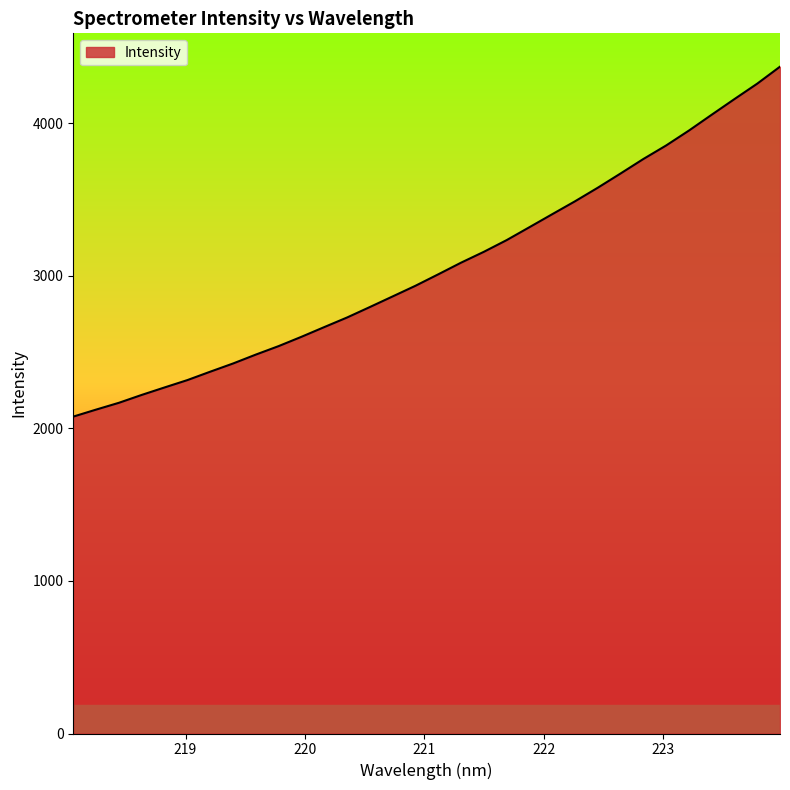

What is the difference between the maximum and minimum values?

2294.5